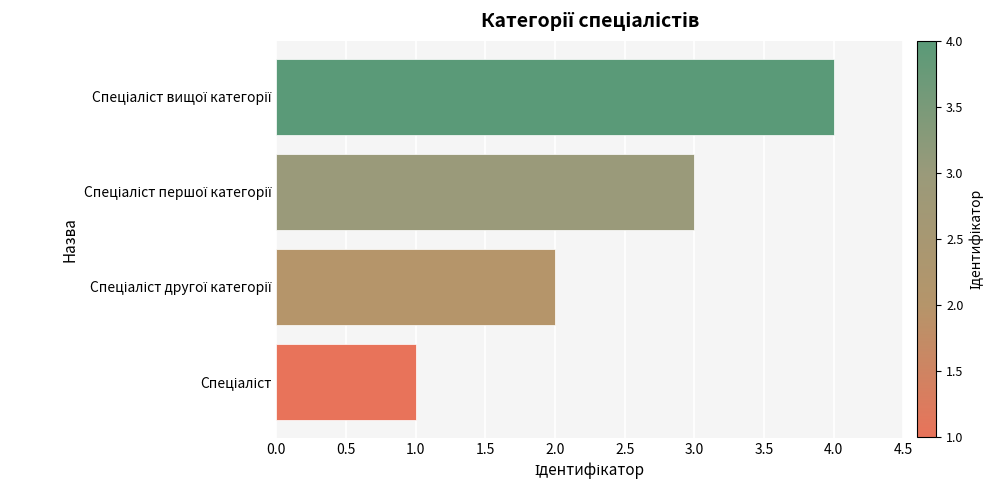

What is the sum of all values?

10